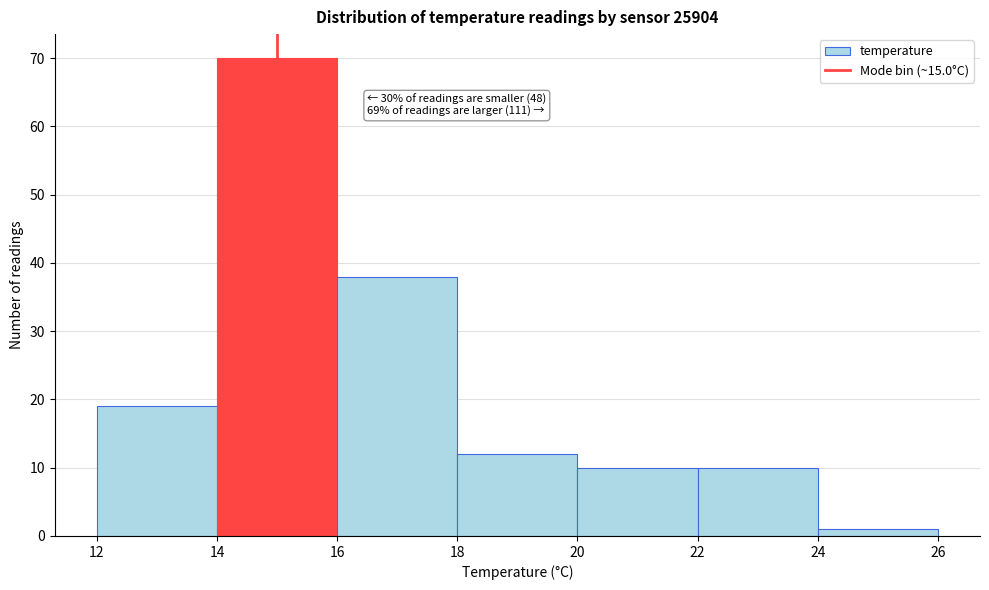

Over which range of the x-axis is the bar tallest?

14 to 16